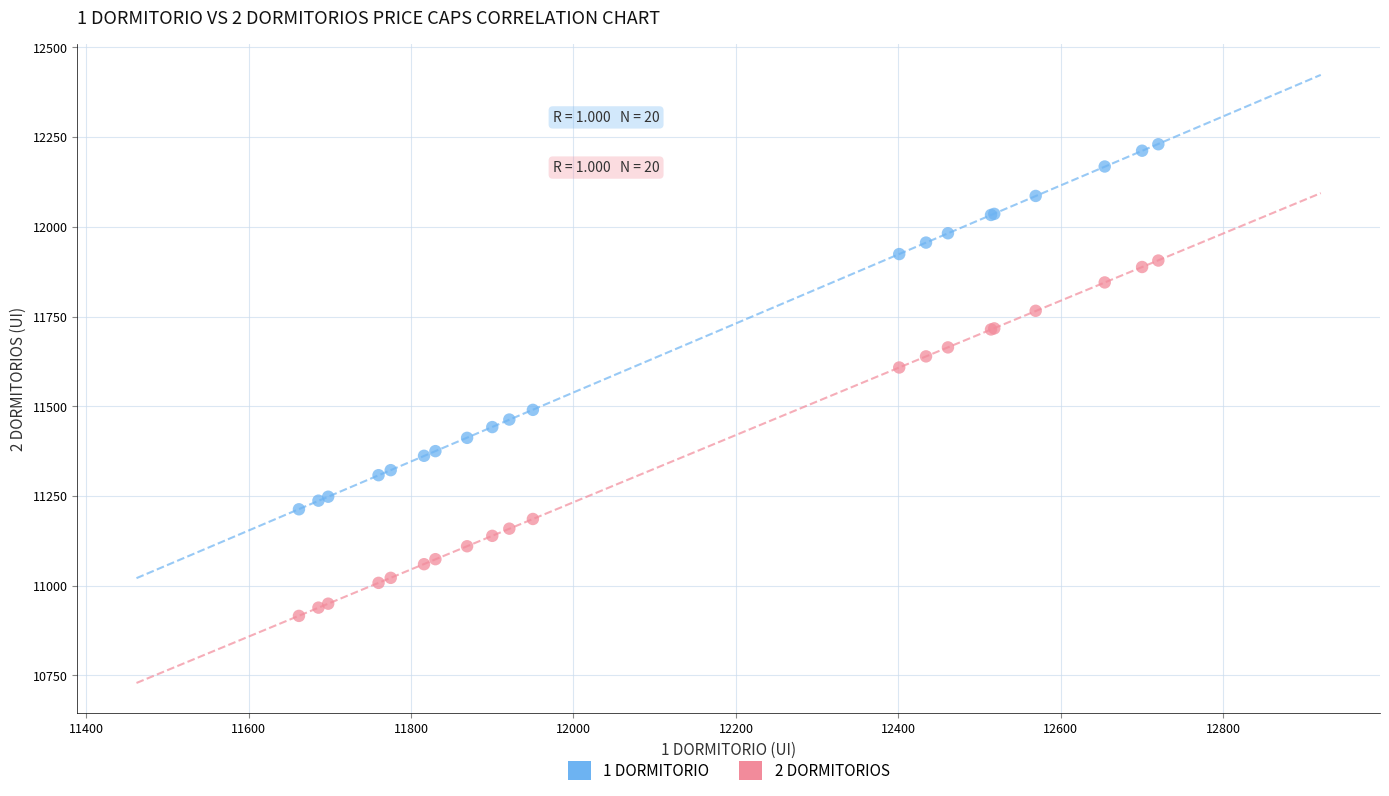

Which series reaches the minimum Y coordinate?

2 DORMITORIOS